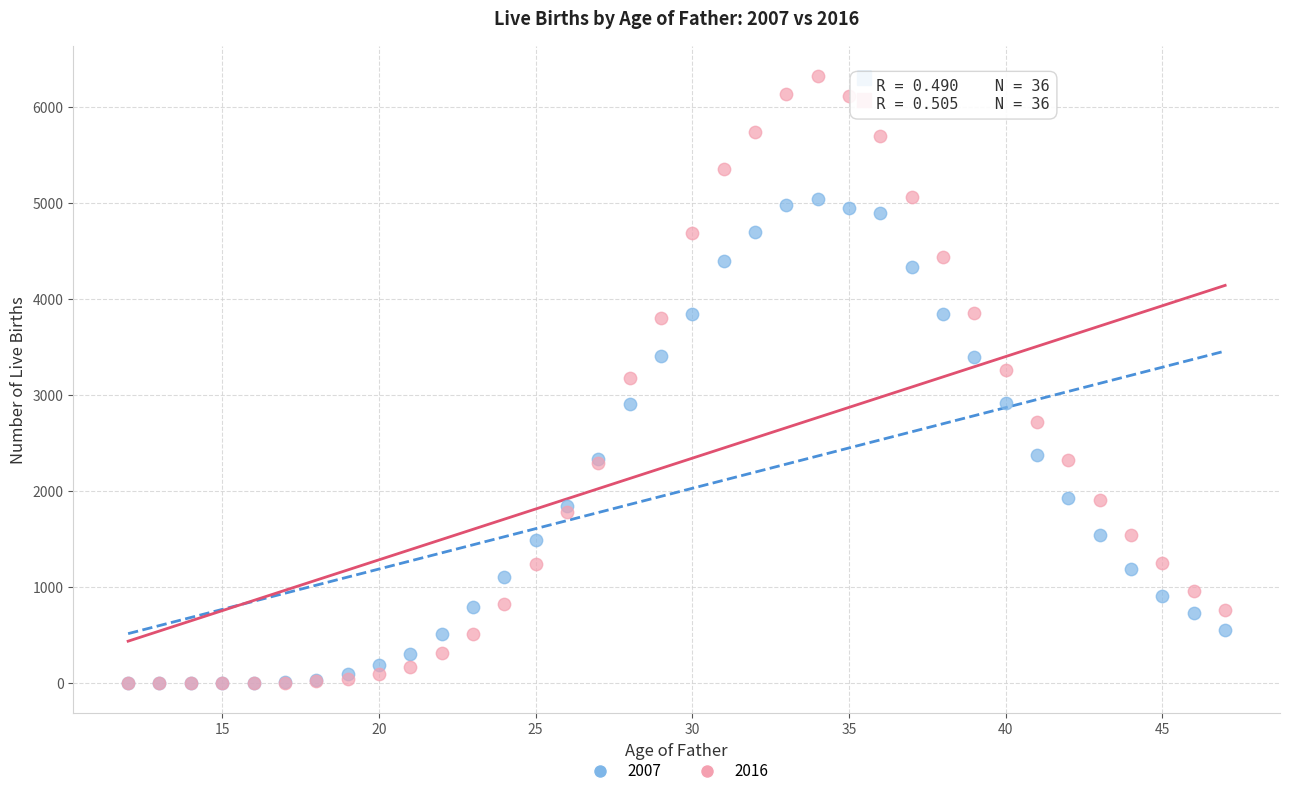

What are all the series names shown in the legend?

2007, 2016